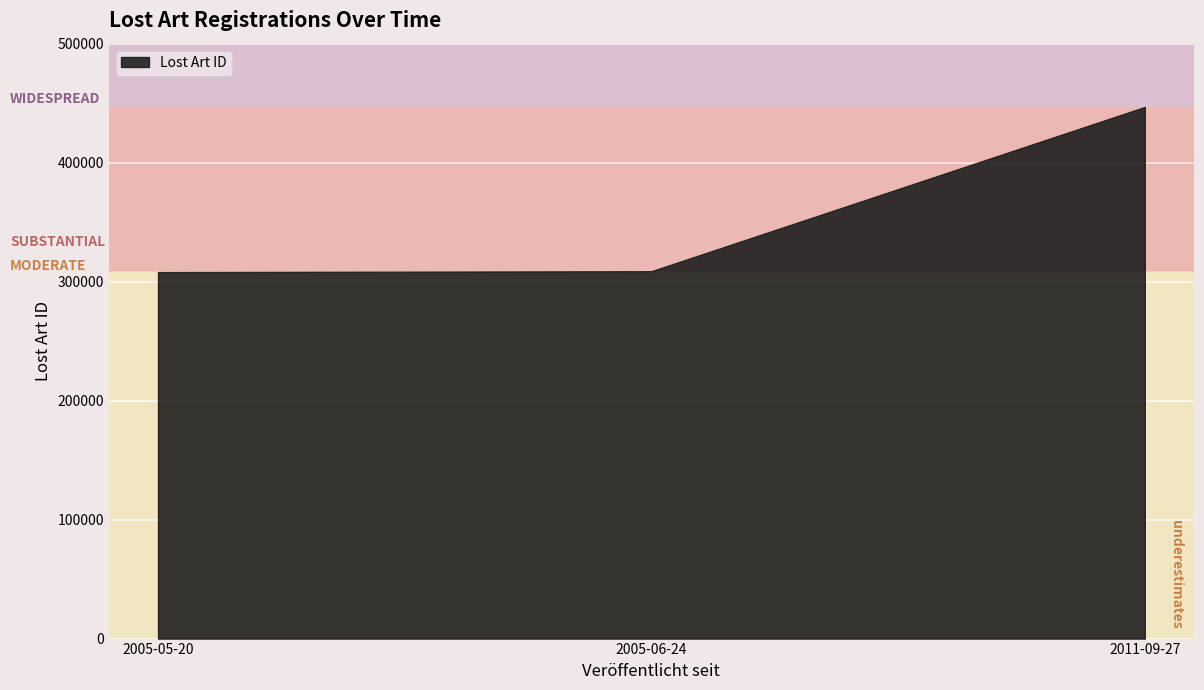

The value at 2011-09-27 is 659289. True or false?

False